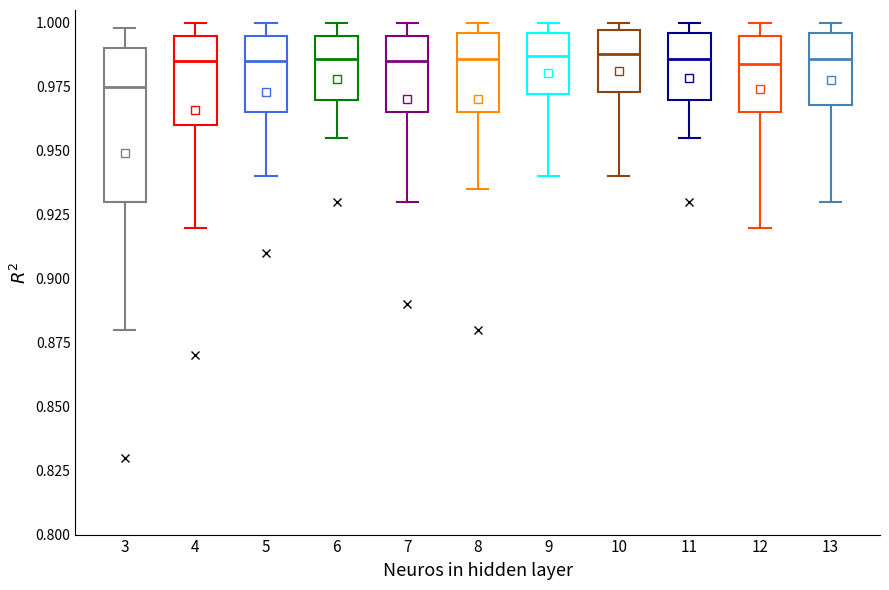

Which box is the tallest, from its lower edge to its upper edge?

3